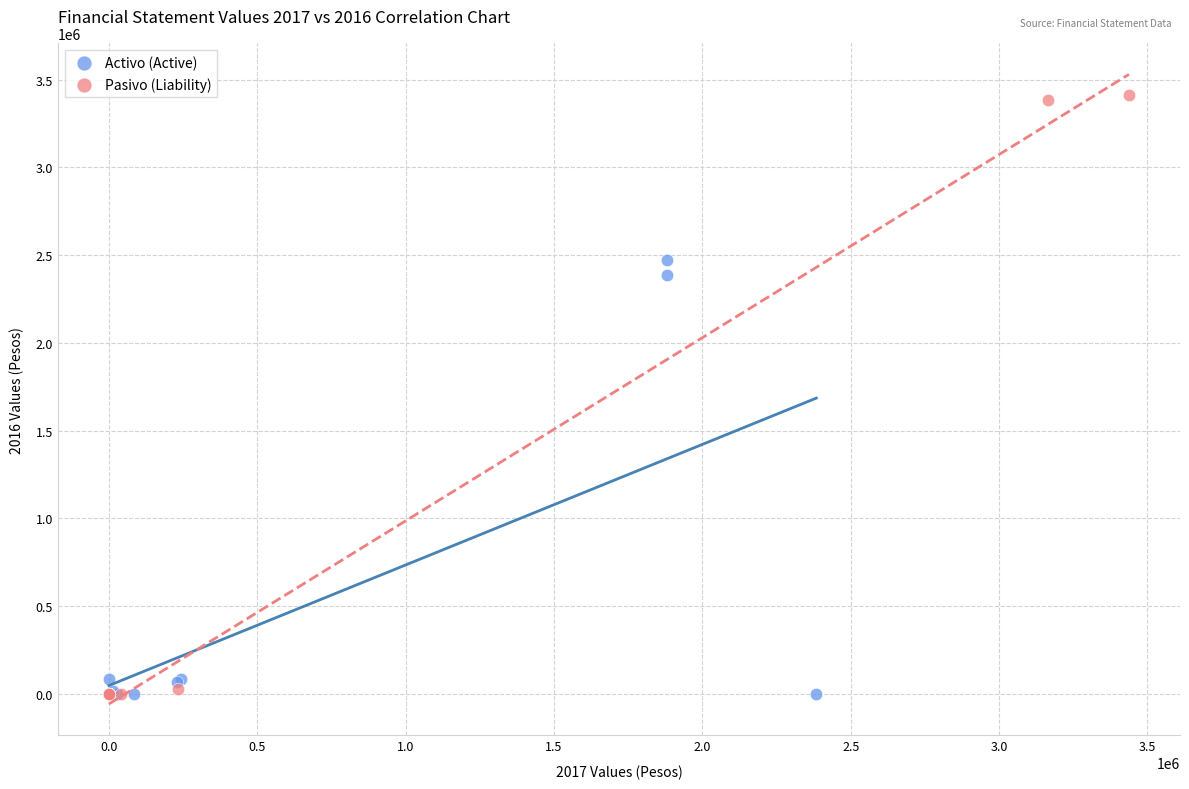

Which series has the widest spread of Y values?

Pasivo (Liability)